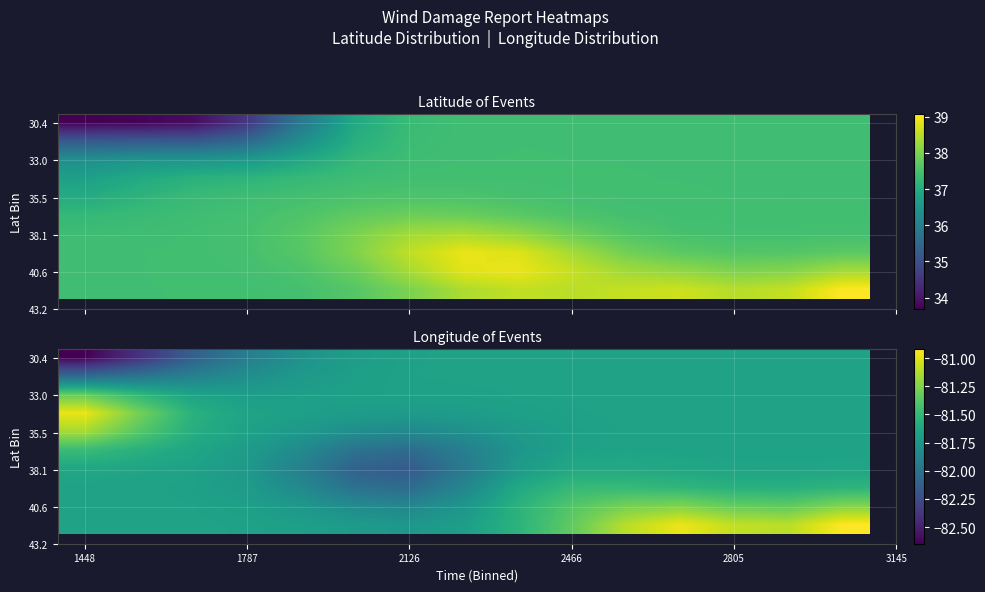

Is it true that 35.5 equals -81.7 at 1787?

True